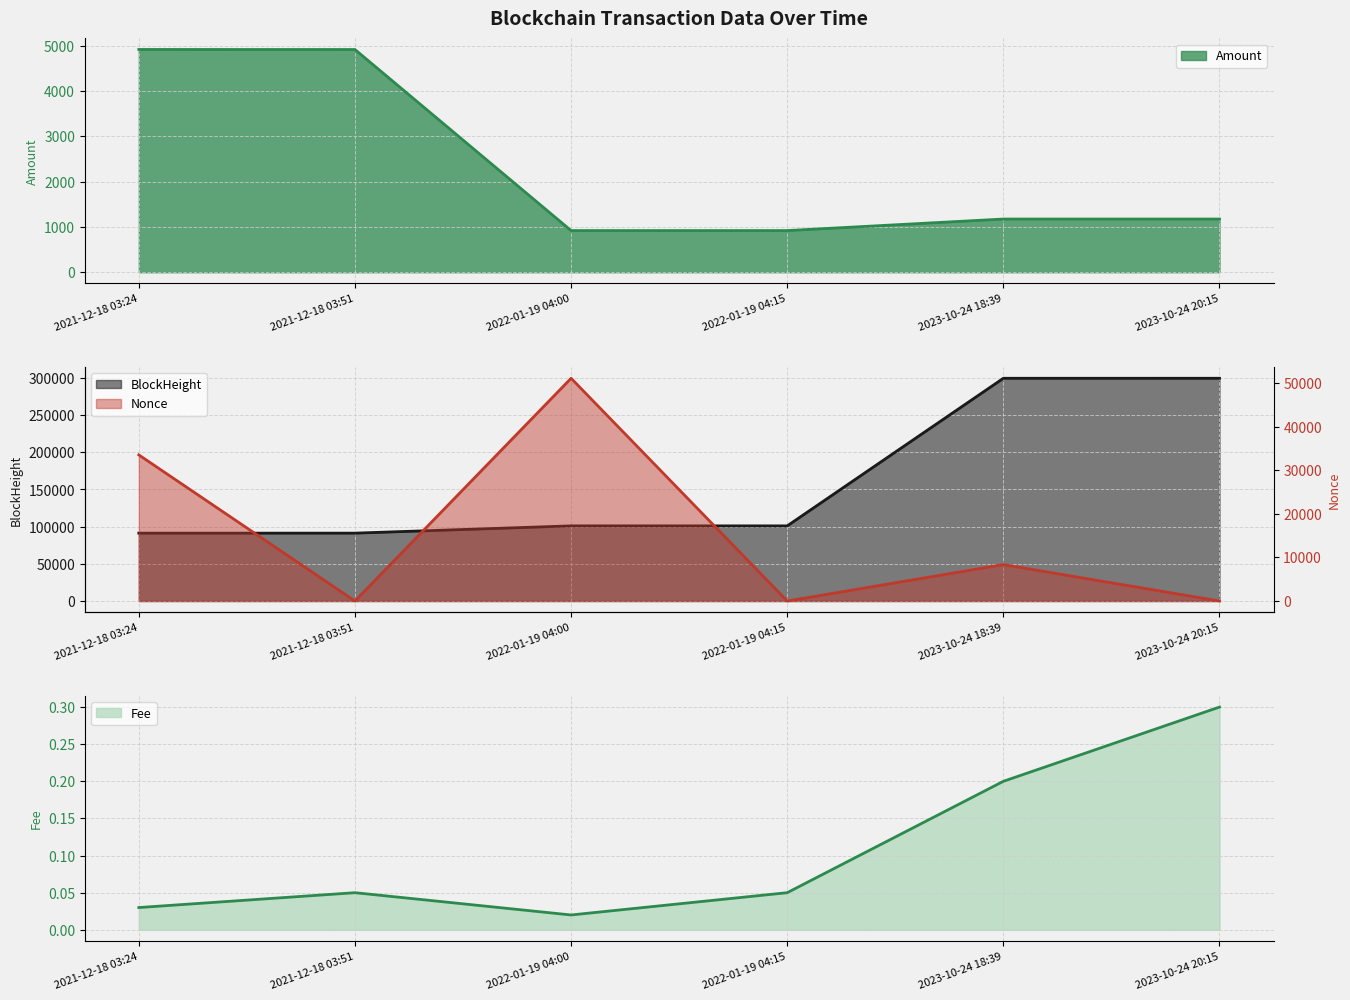

What is the difference between the maximum and minimum values in the Amount series?

3999.7